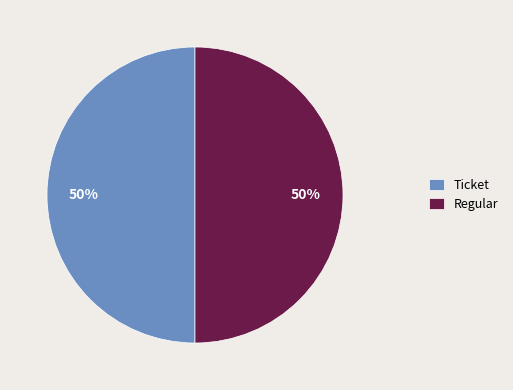

How many slices are in this pie chart?

2